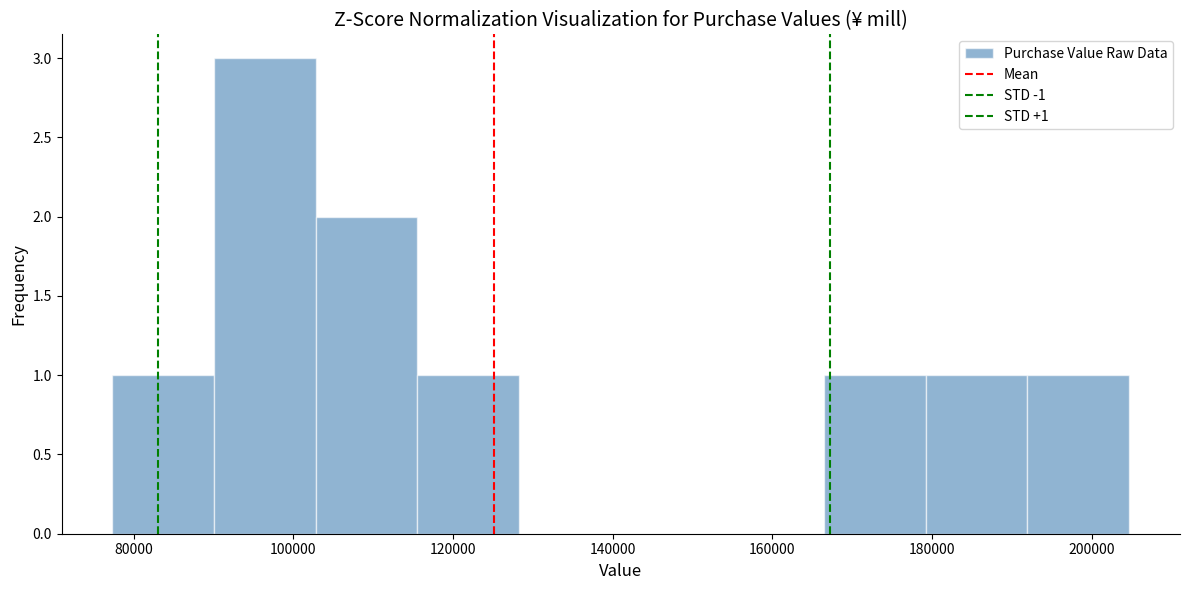

Over which range of the x-axis is the bar tallest?

90000 to 102000